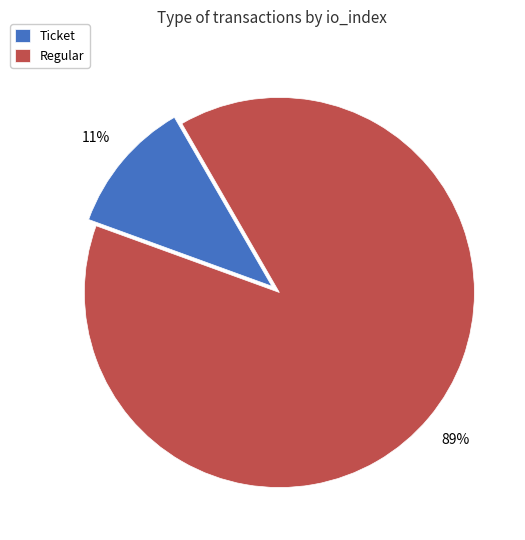

How many segments does this pie chart have?

2